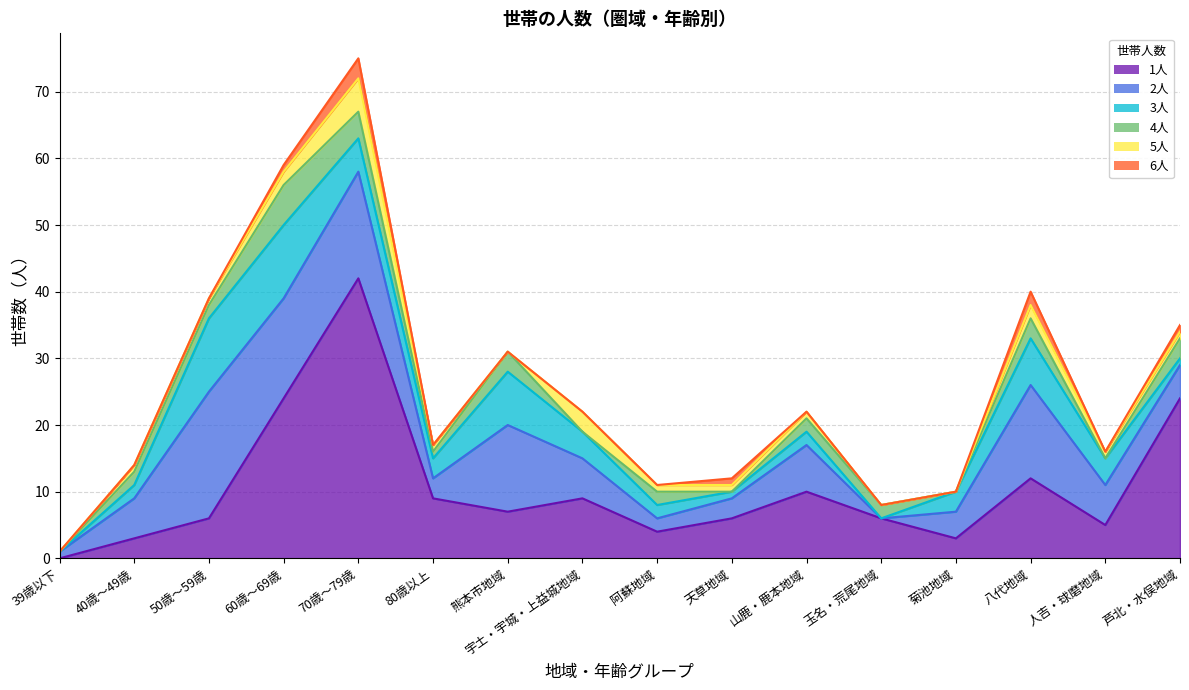

True or false: 2人 and 3人 intersect in this chart.

False